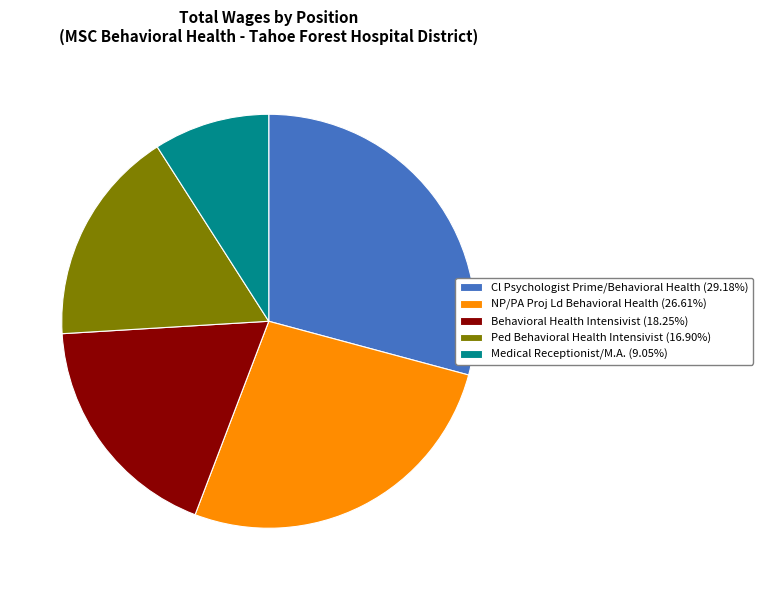

Rank the categories by value from lowest to highest.

Medical Receptionist/M.A., Ped Behavioral Health Intensivist, Behavioral Health Intensivist, NP/PA Proj Ld Behavioral Health, Cl Psychologist Prime/Behavioral Health